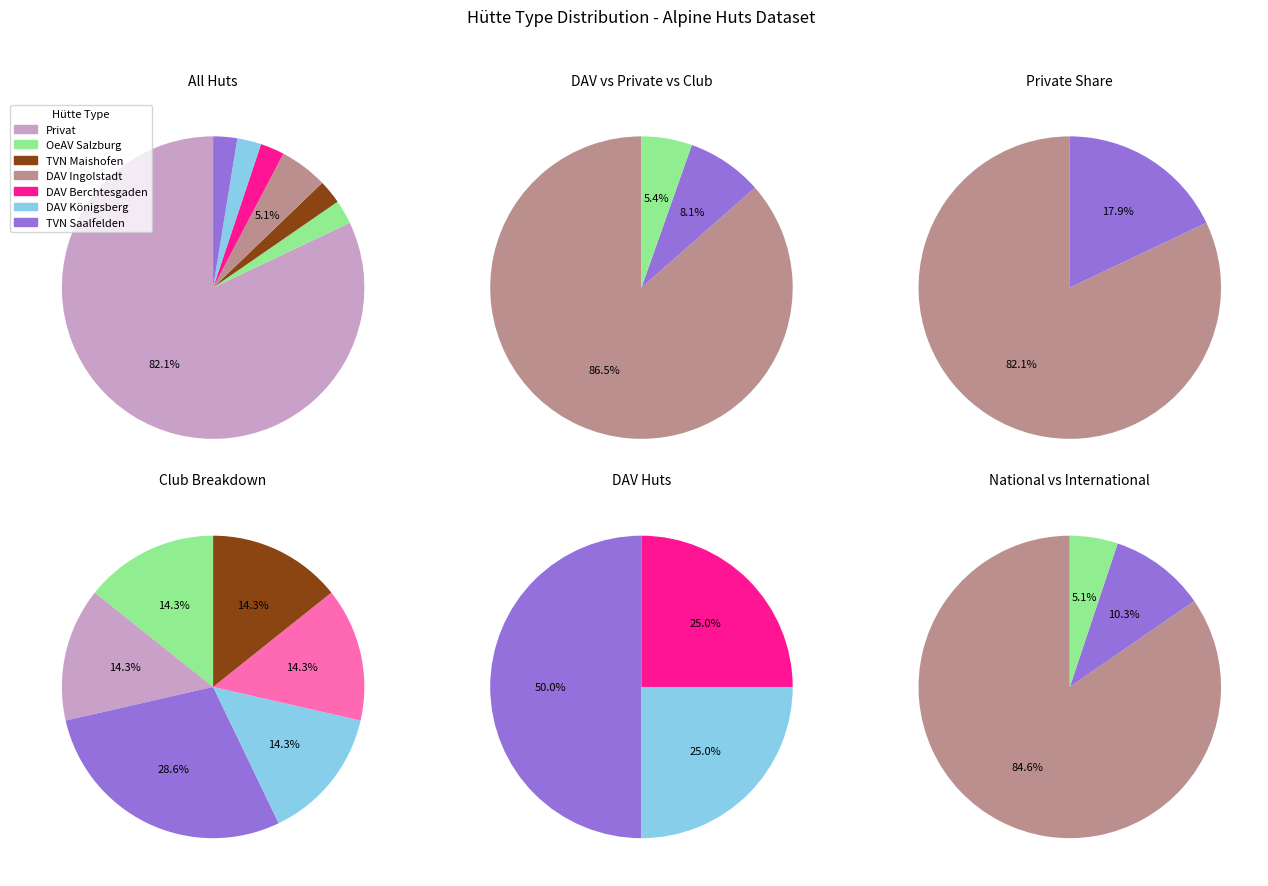

To the nearest percent, what portion does Hütte: DAV Ingolstadt represent?

5%